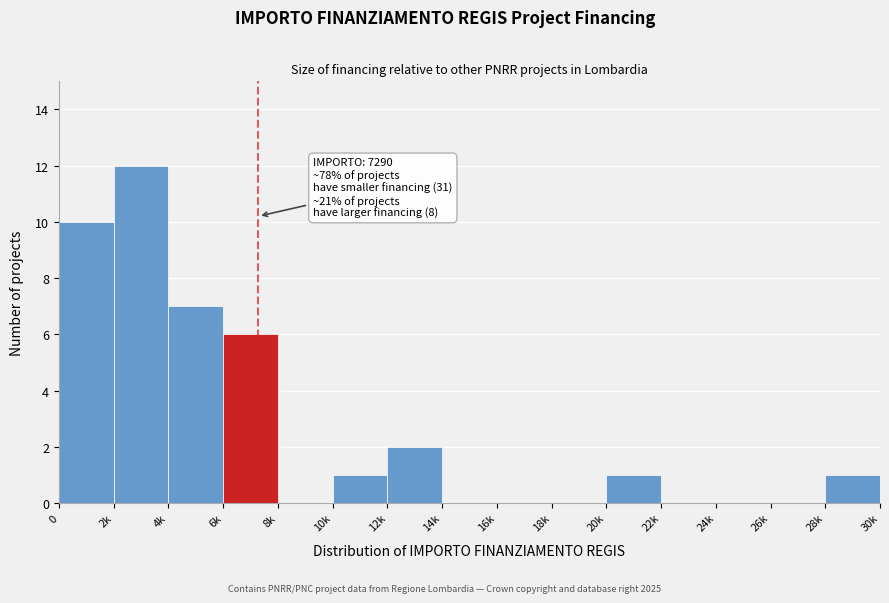

Reading right to left, what are all the values shown in this chart?

28k=1	26k=0	24k=0	22k=0	20k=1	18k=0	16k=0	14k=0	12k=2	10k=1	8k=0	6k=6	4k=7	2k=12	0=10